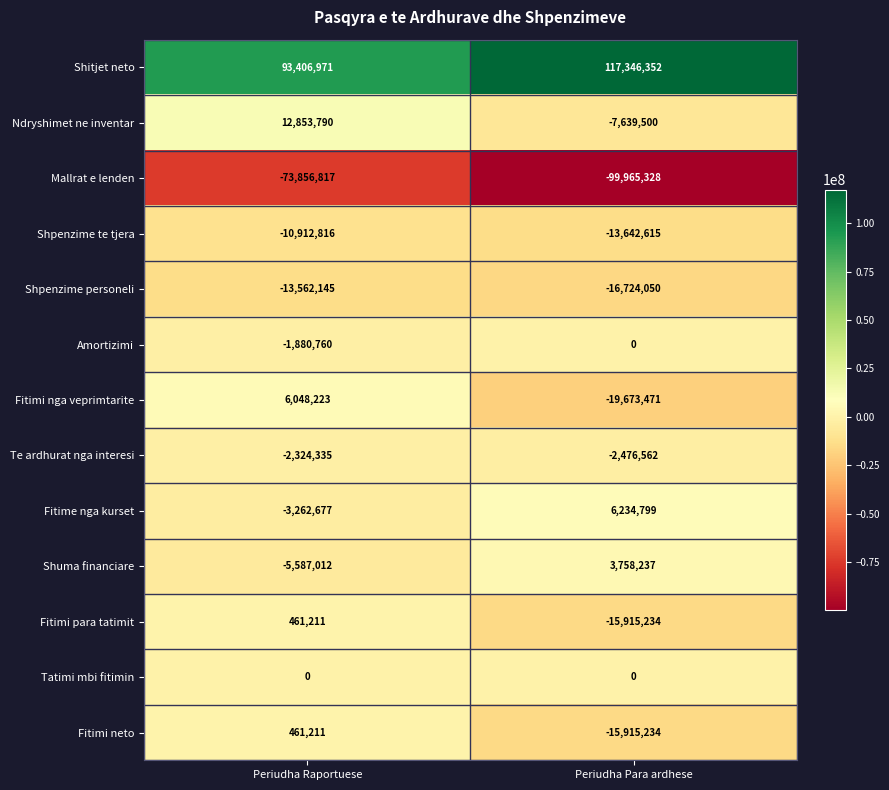

What is the difference between the Shuma financiare values at Periudha Raportuese and Periudha Para ardhese?

9345249